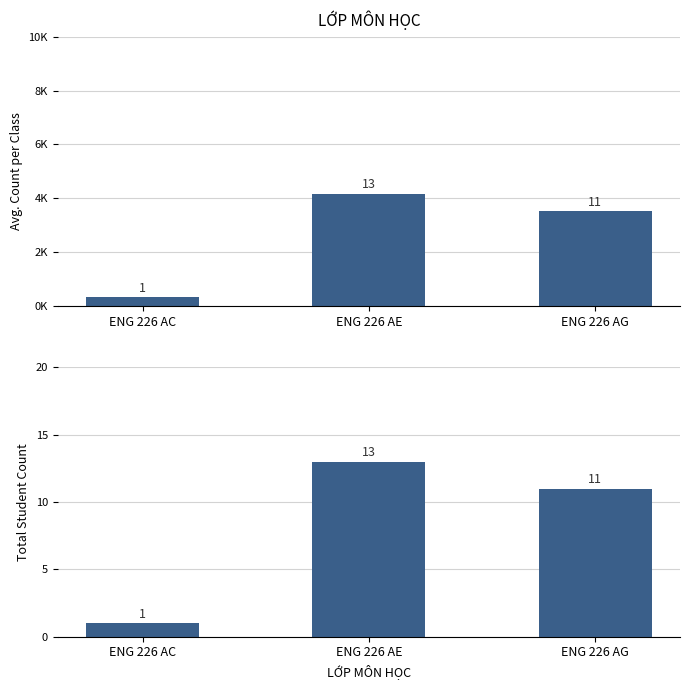

At which label is Total Student Count closest to 7?

ENG 226 AG